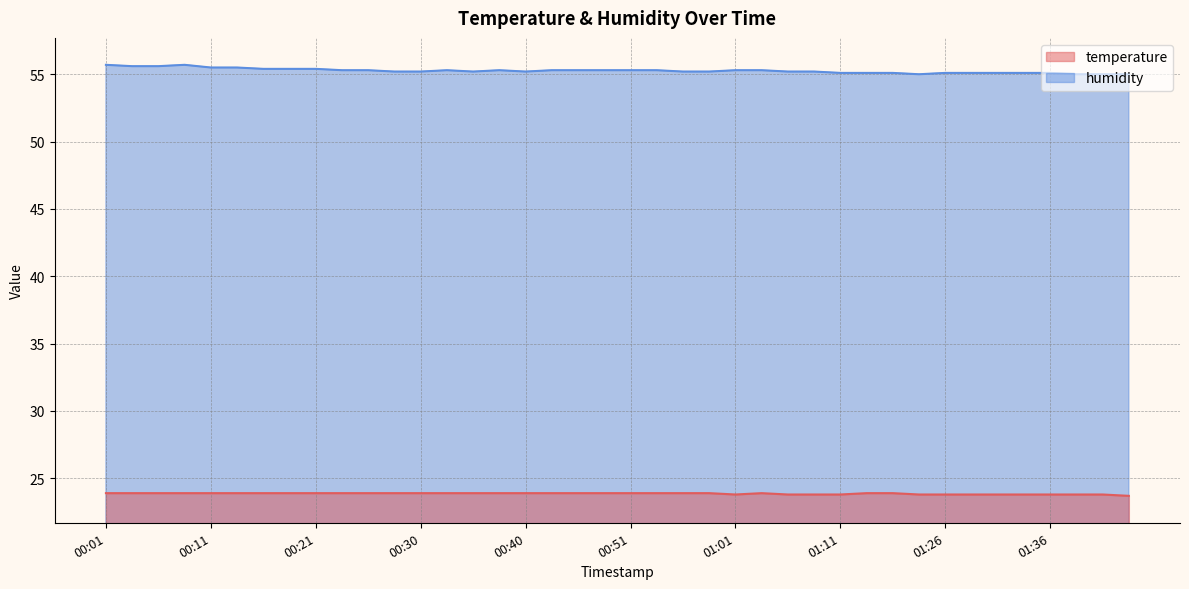

Which has a higher value, 01:41 or 00:28?

00:28